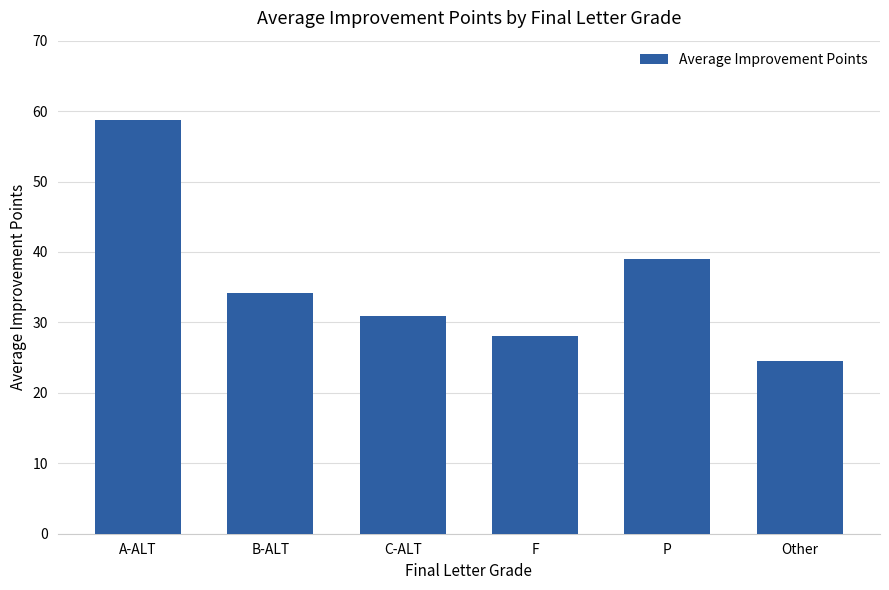

What is the difference between the values at A-ALT and Other?

34.2